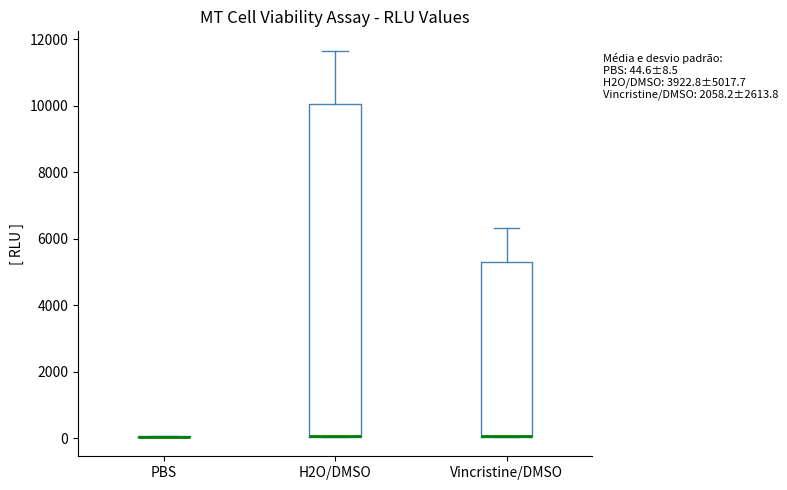

Which box is the tallest, from its lower edge to its upper edge?

H2O/DMSO